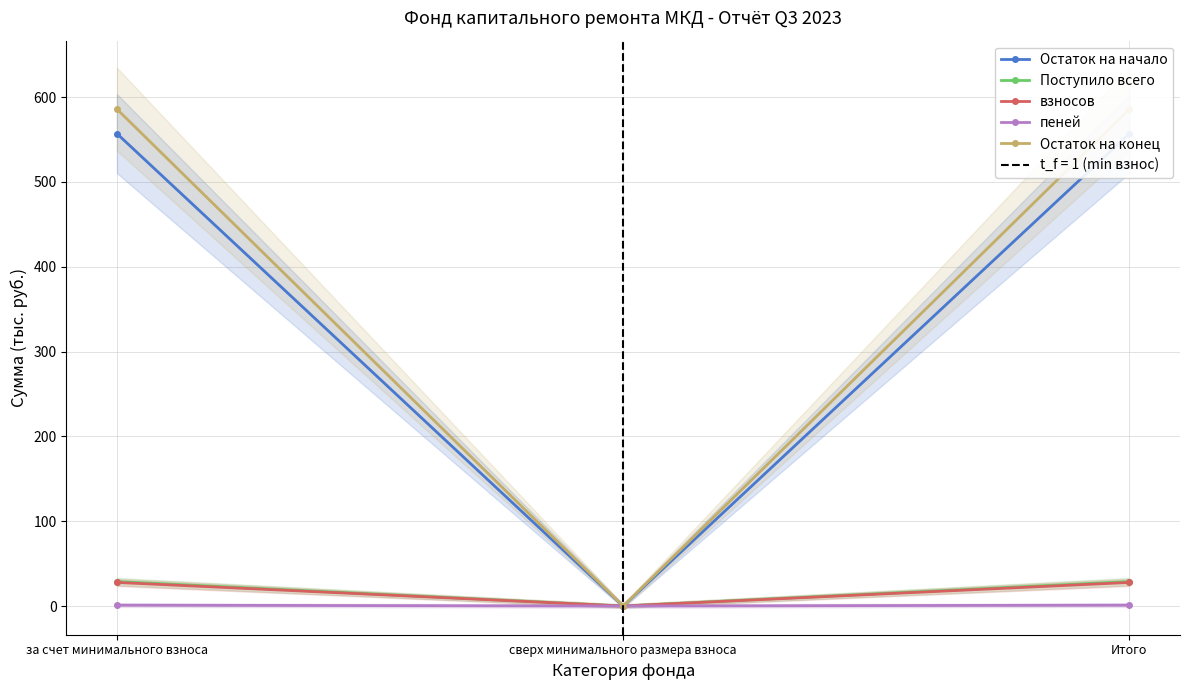

Which category has the highest value in the Остаток на начало series?

за счет минимального взноса